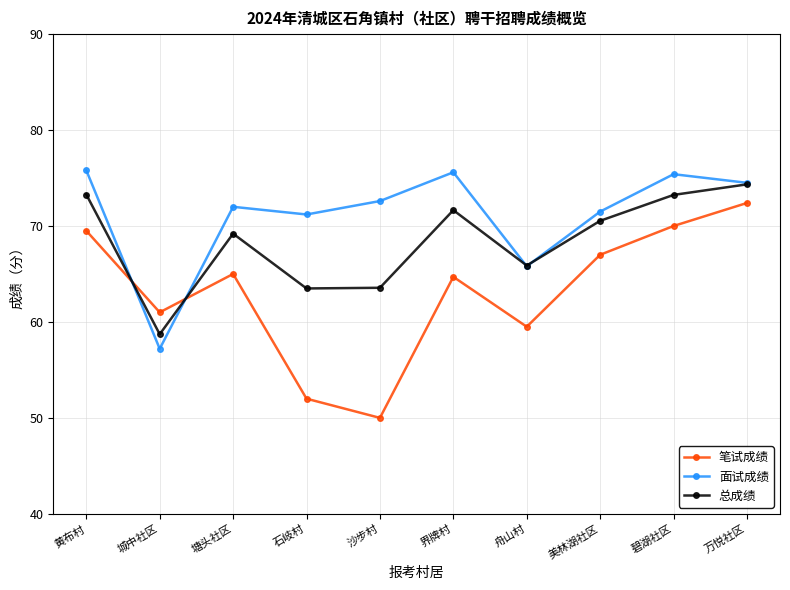

True or false: 总成绩 has more than 1 points higher than both neighbors.

True